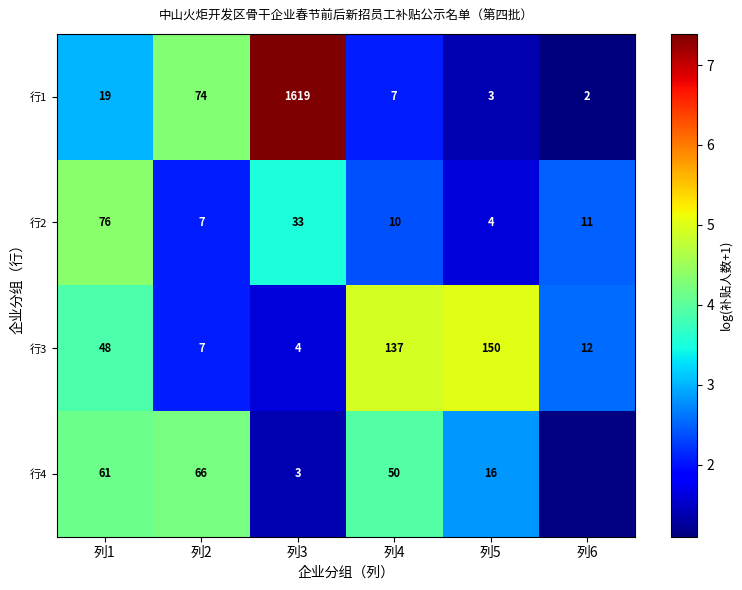

Is the value of 行4 at 列5 greater than the value of 行2 at 列1?

No